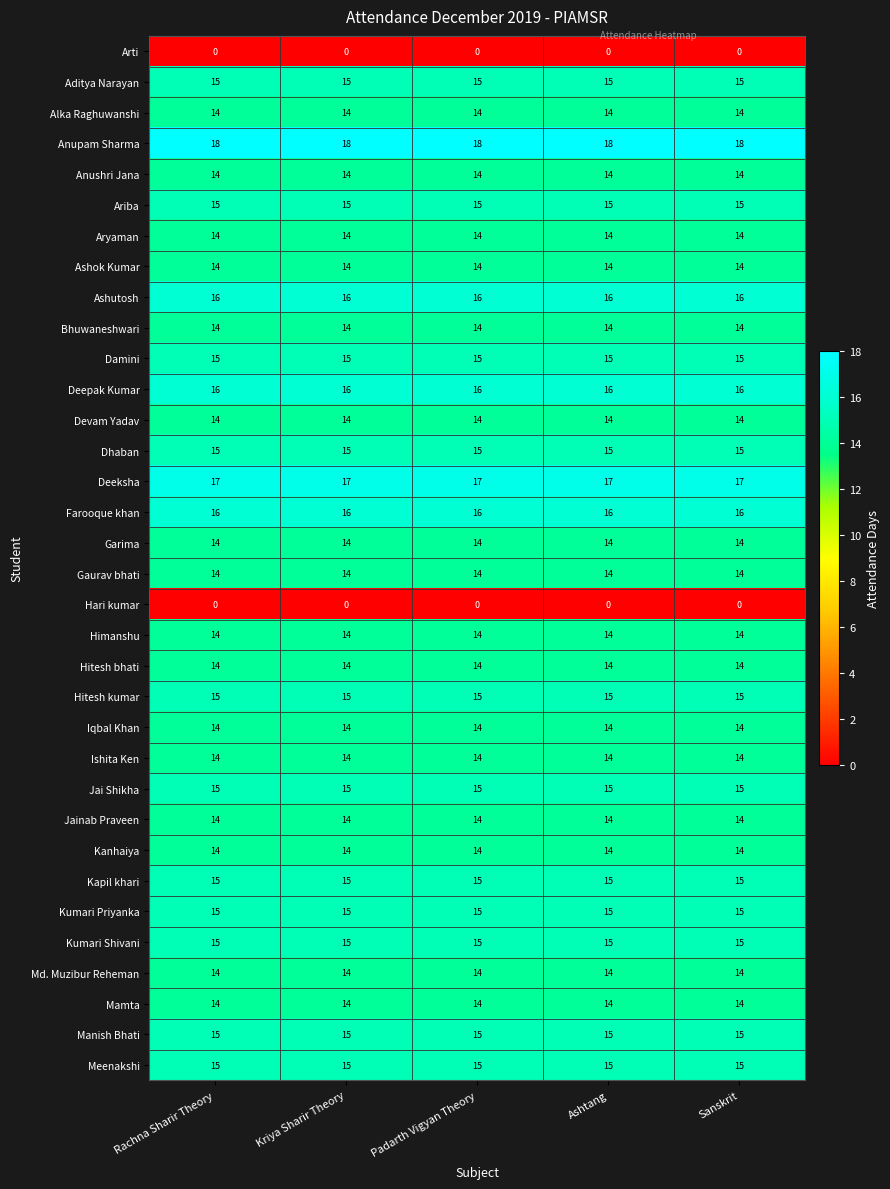

What is the maximum value for Damini?

15